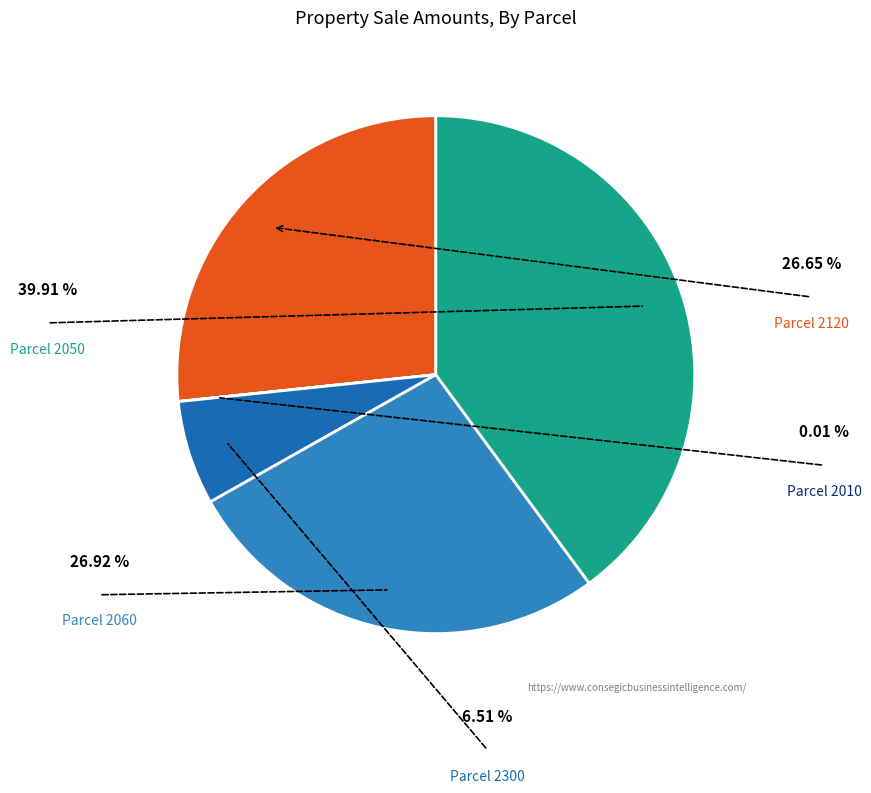

To the nearest percent, what is the average slice percentage?

20%